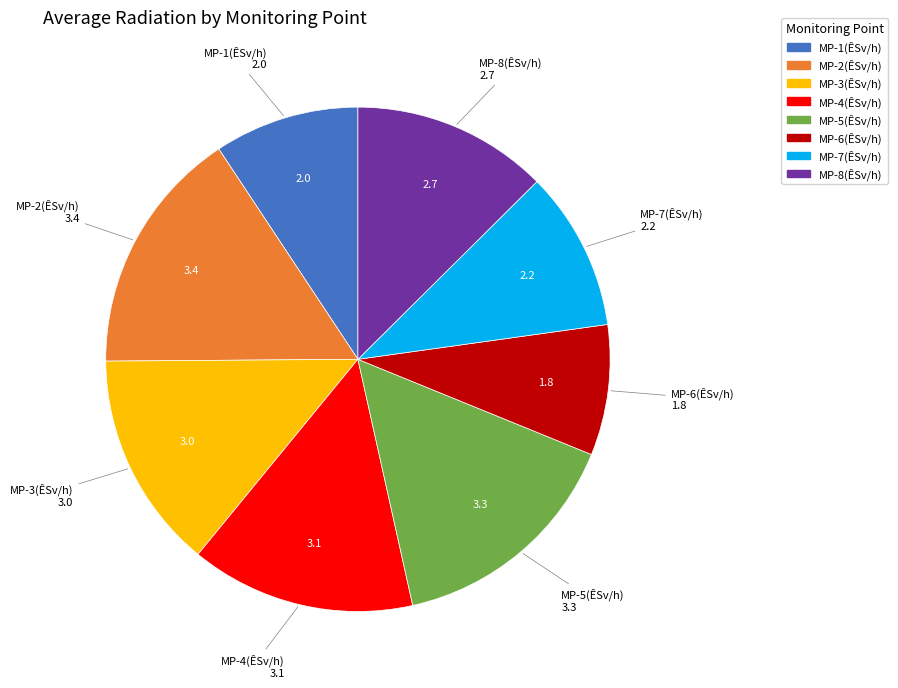

Which slice is the smallest?

MP-6(ÊSv/h)